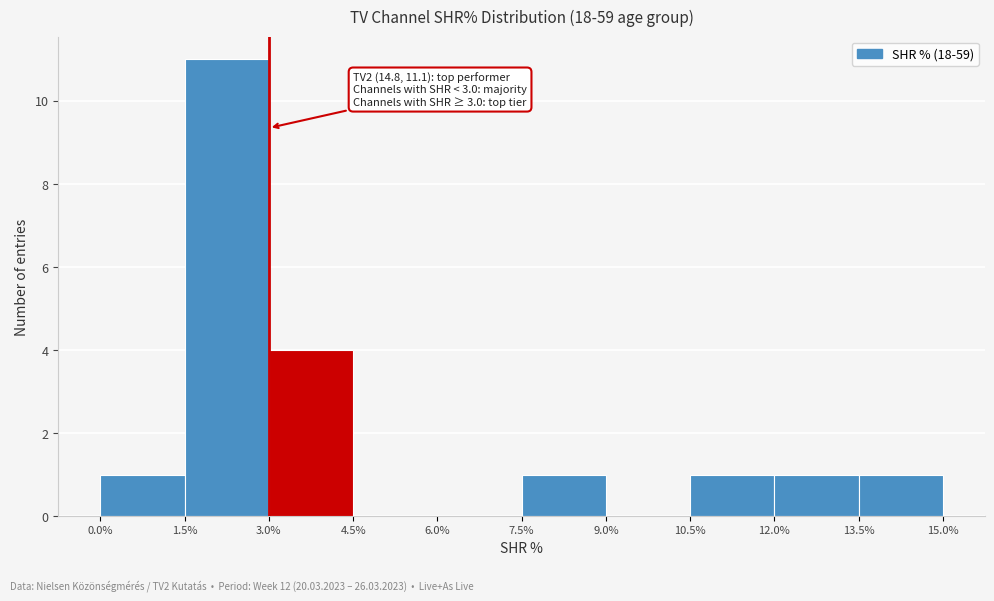

Over which range of the x-axis is the bar tallest?

1.5% to 3.0%